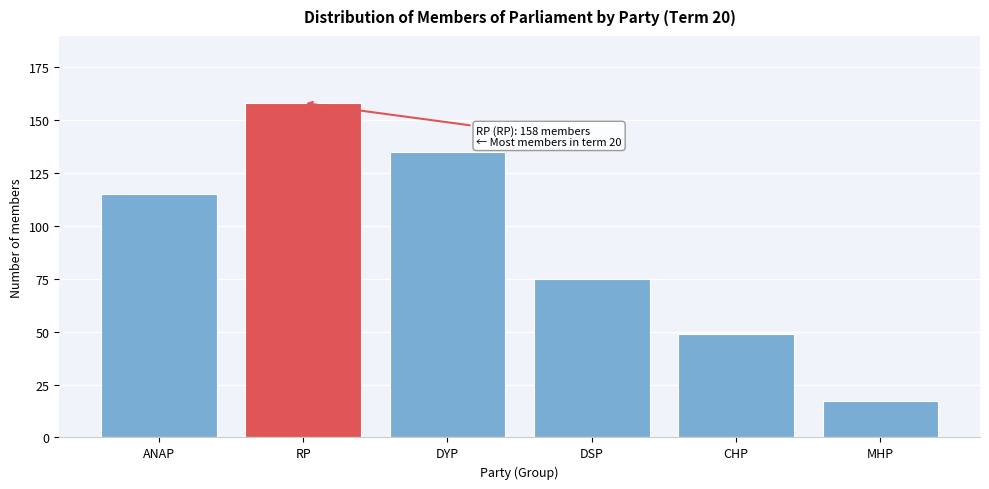

Reading left to right, extract all data points from this chart.

ANAP=115	RP=158	DYP=135	DSP=75	CHP=49	MHP=17